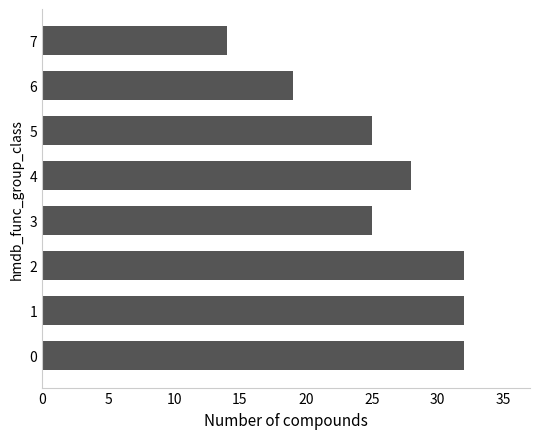

What is the difference between the maximum and minimum values?

18